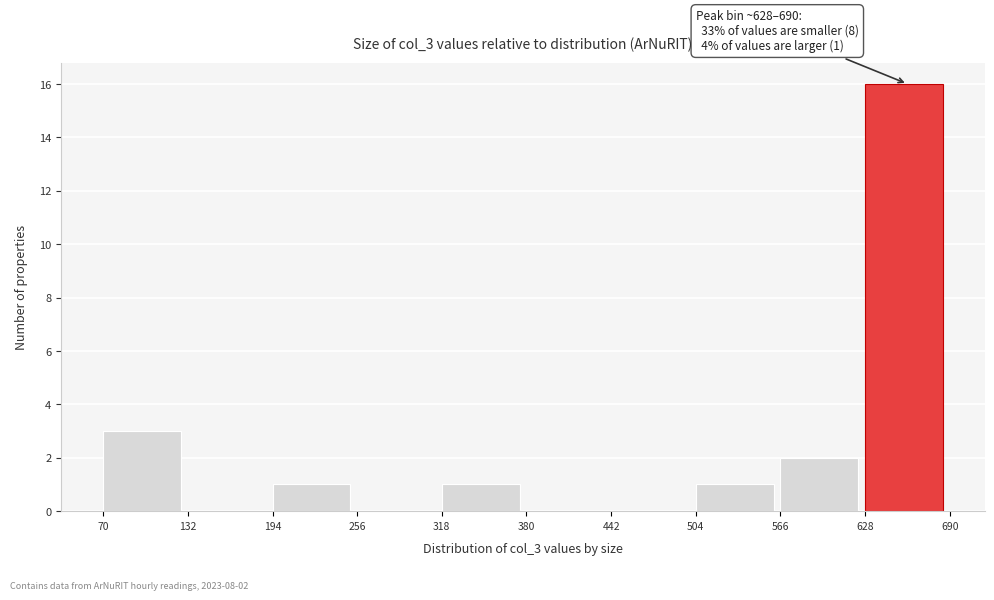

Which range on the x-axis has the tallest bar?

628 to 690